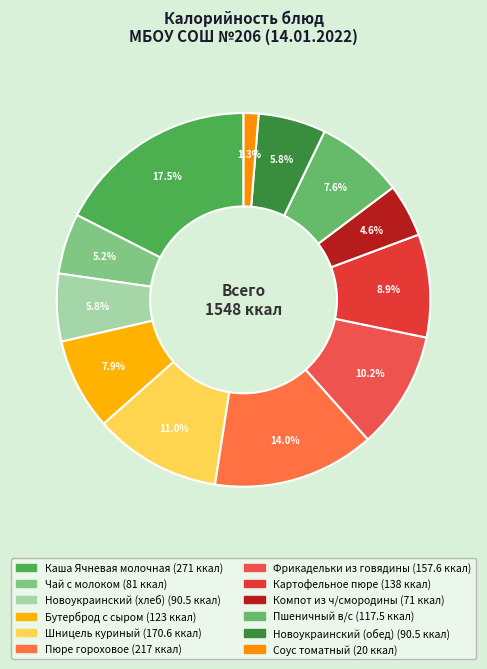

How many slices are in this pie chart?

12